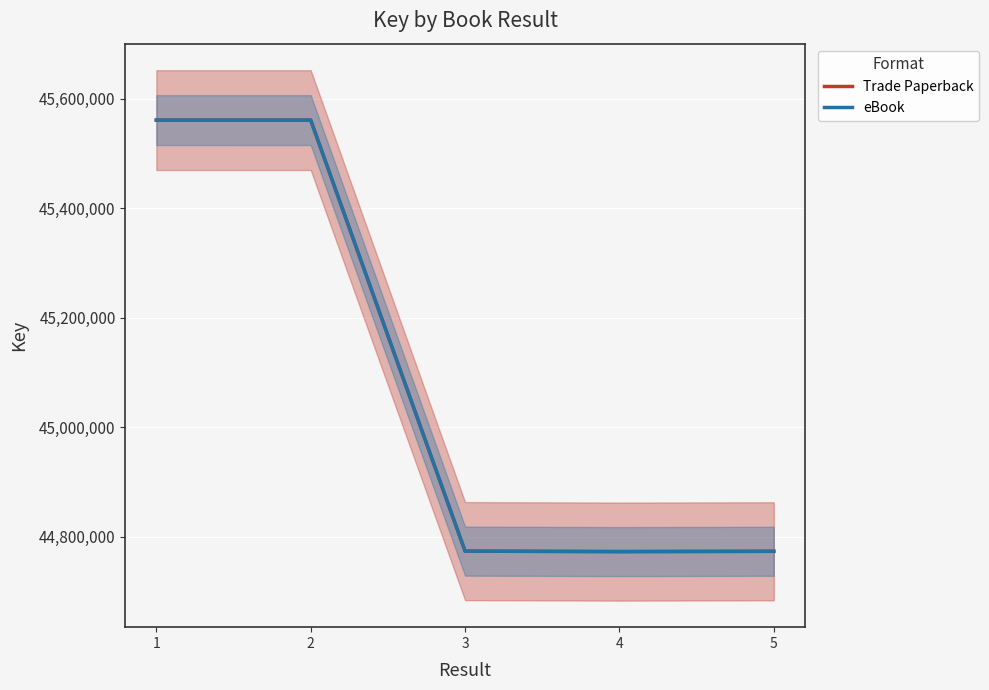

At 5, list the series in order from smallest to largest.

Trade Paperback, eBook